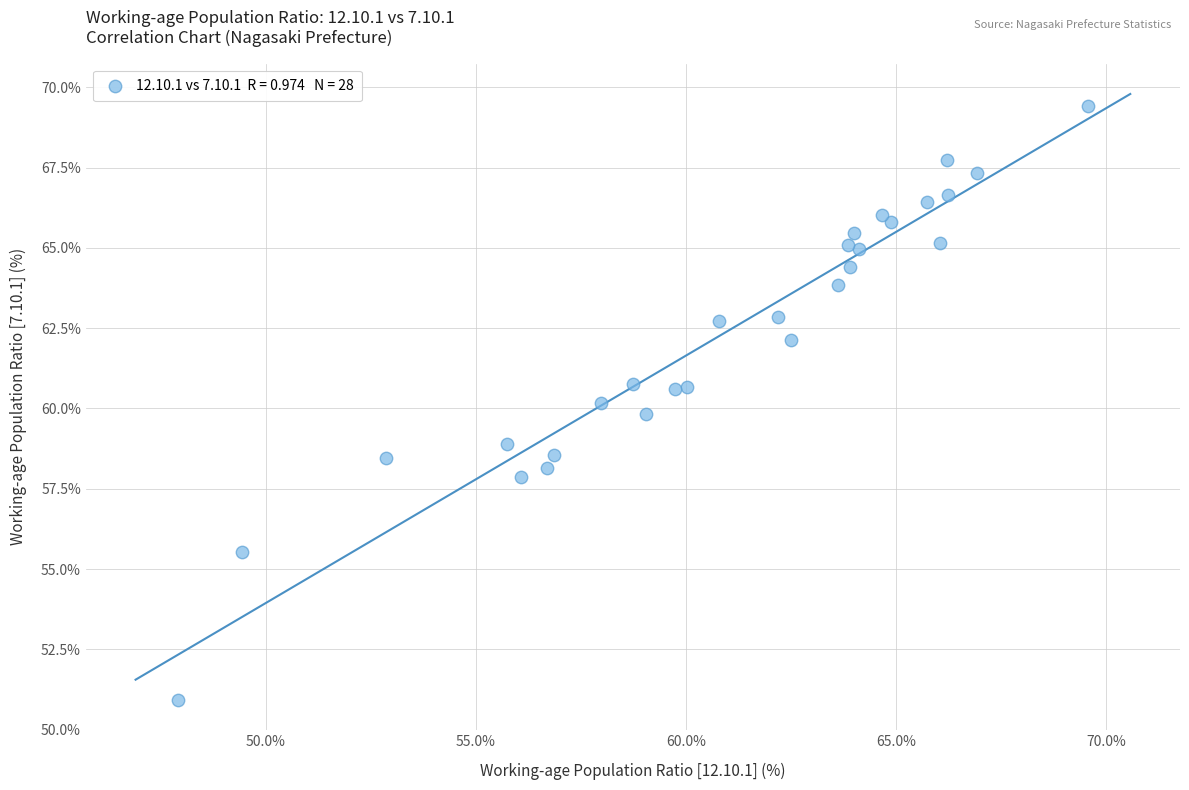

What is the range of X values (max minus min)?

21.7